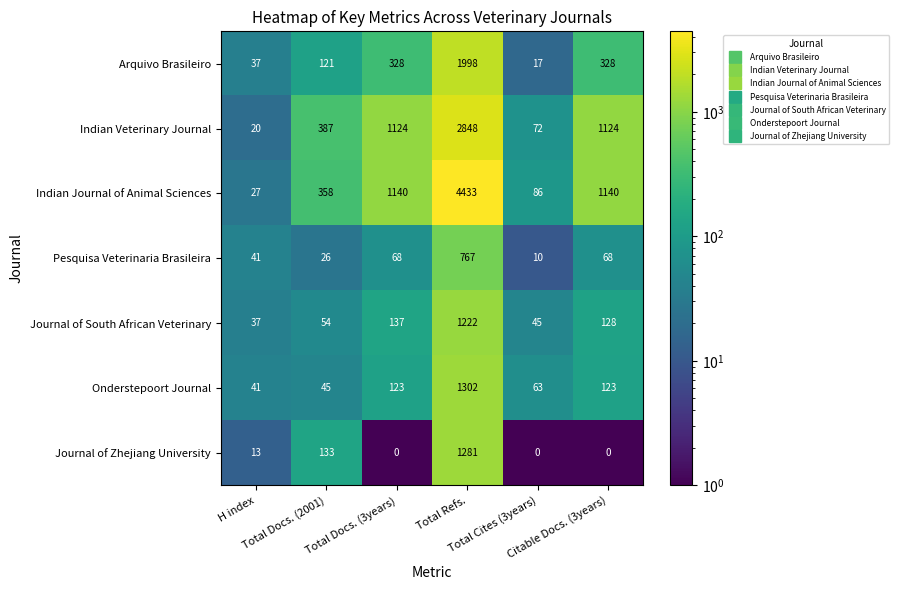

Which series has the largest total across all categories?

Indian Journal of Animal Sciences